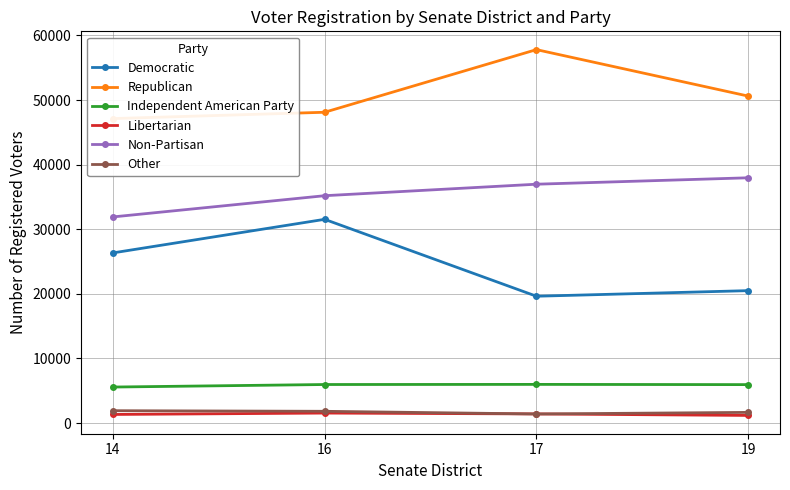

The Republican series shows 47125 at 14. True or false?

True